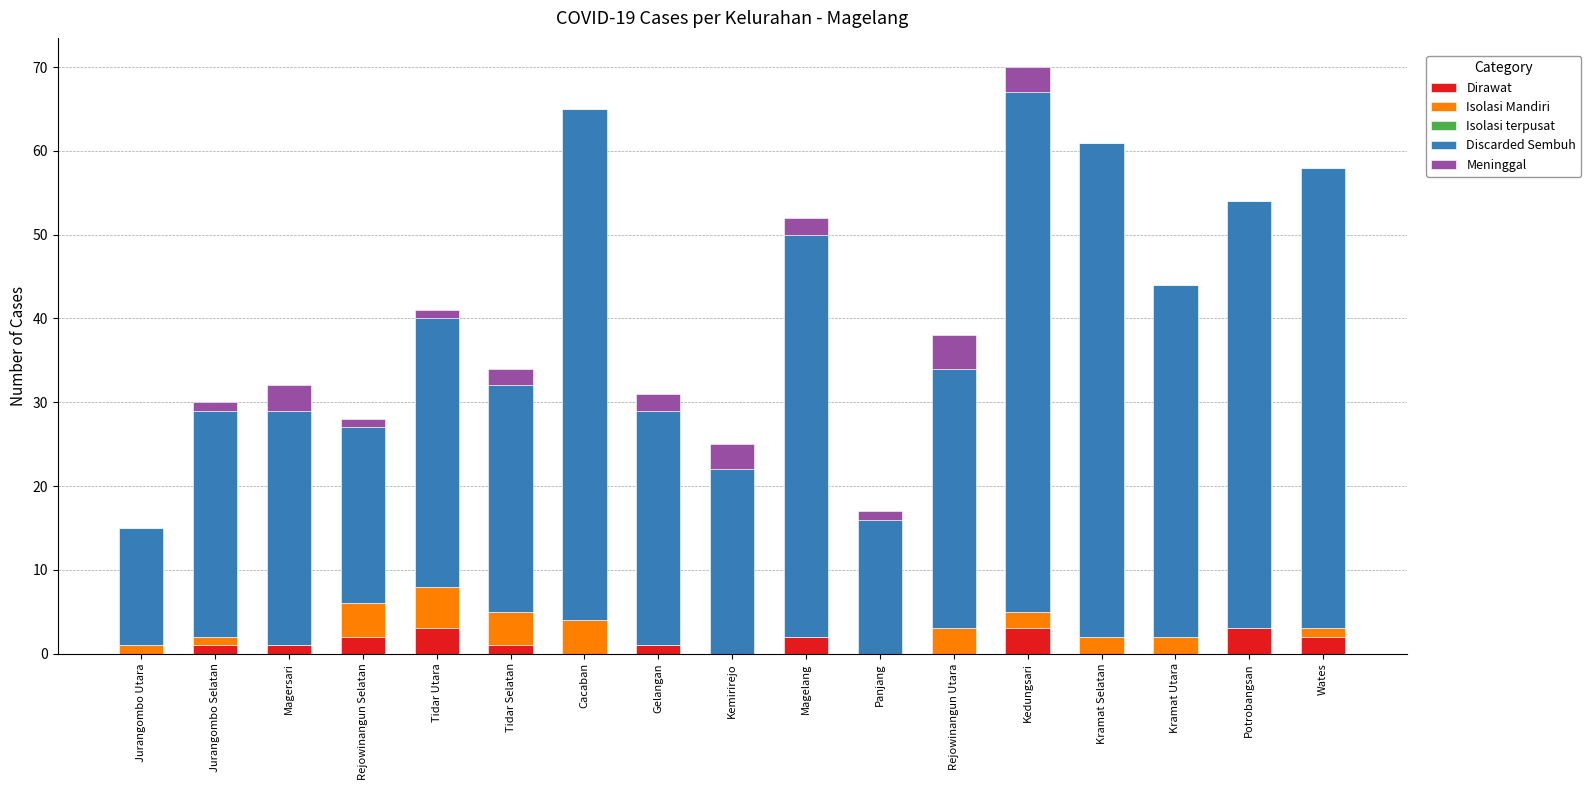

What is the total value across all series at Kramat Selatan?

61